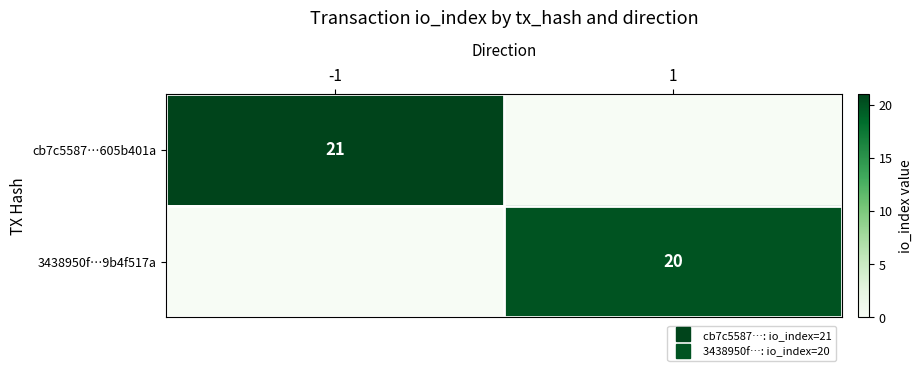

Which series has the widest spread of values?

cb7c5587…605b401a